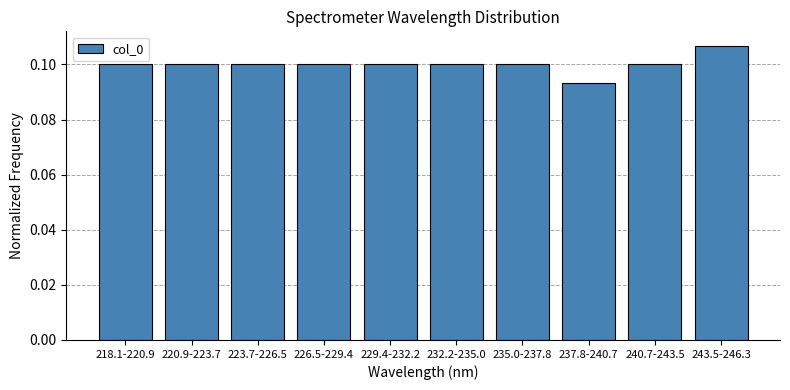

Which label corresponds to the smallest value in the chart?

237.8-240.7